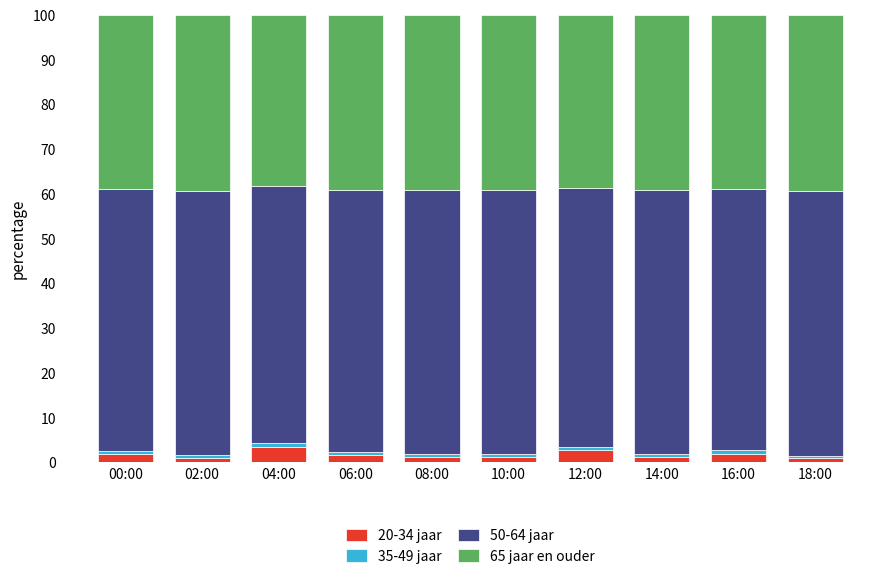

What is the maximum value for 20-34 jaar?

3.5